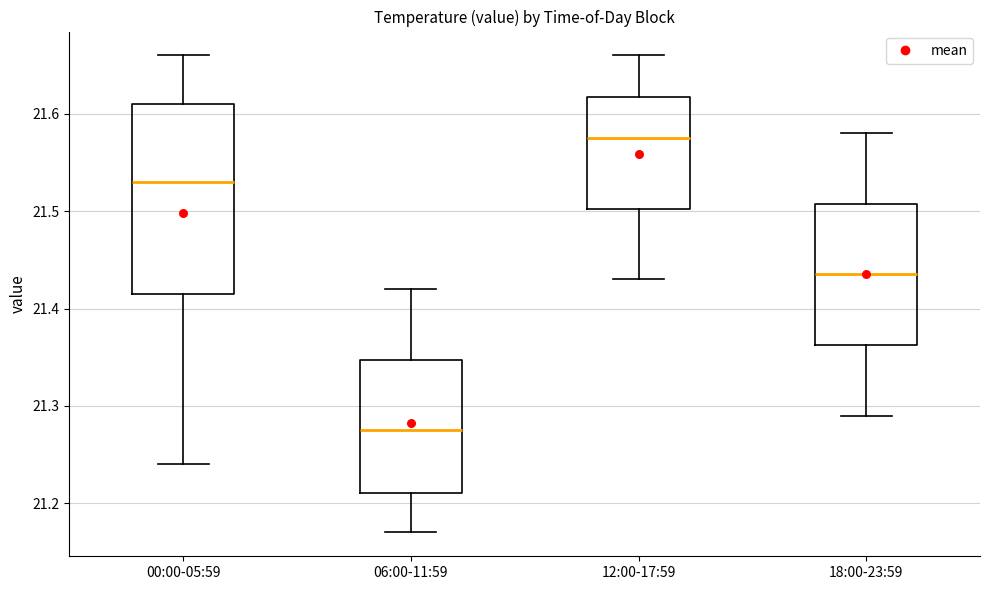

Reading left to right, transcribe this box plot: for each box, give where its median line is, the range the box spans, and where its two whiskers end, as read against the y-axis. The values are not printed on the chart, so give them approximately, as read against the axis.

00:00-05:59: median 21.53, box 21.42 to 21.61, whiskers 21.24 to 21.66
06:00-11:59: median 21.28, box 21.21 to 21.35, whiskers 21.17 to 21.42
12:00-17:59: median 21.58, box 21.50 to 21.62, whiskers 21.43 to 21.66
18:00-23:59: median 21.44, box 21.36 to 21.51, whiskers 21.29 to 21.58